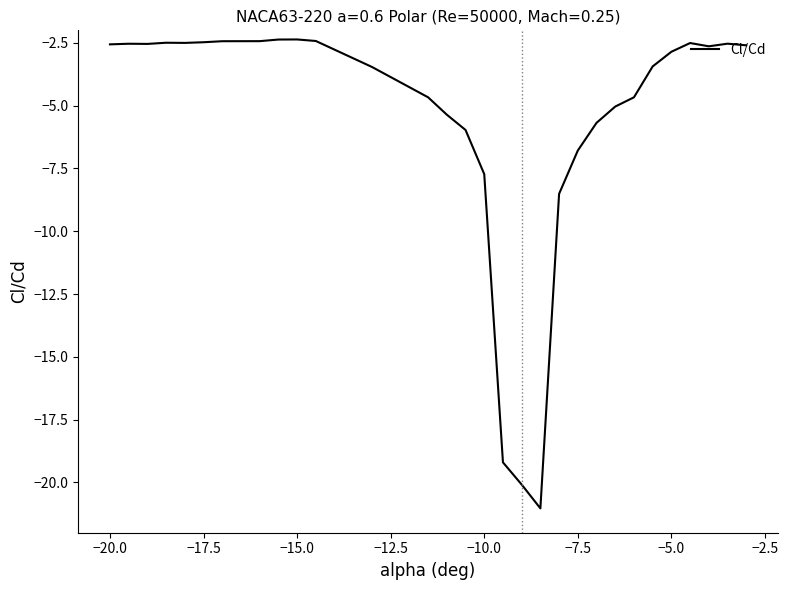

What is the difference between the maximum and minimum values?

18.7